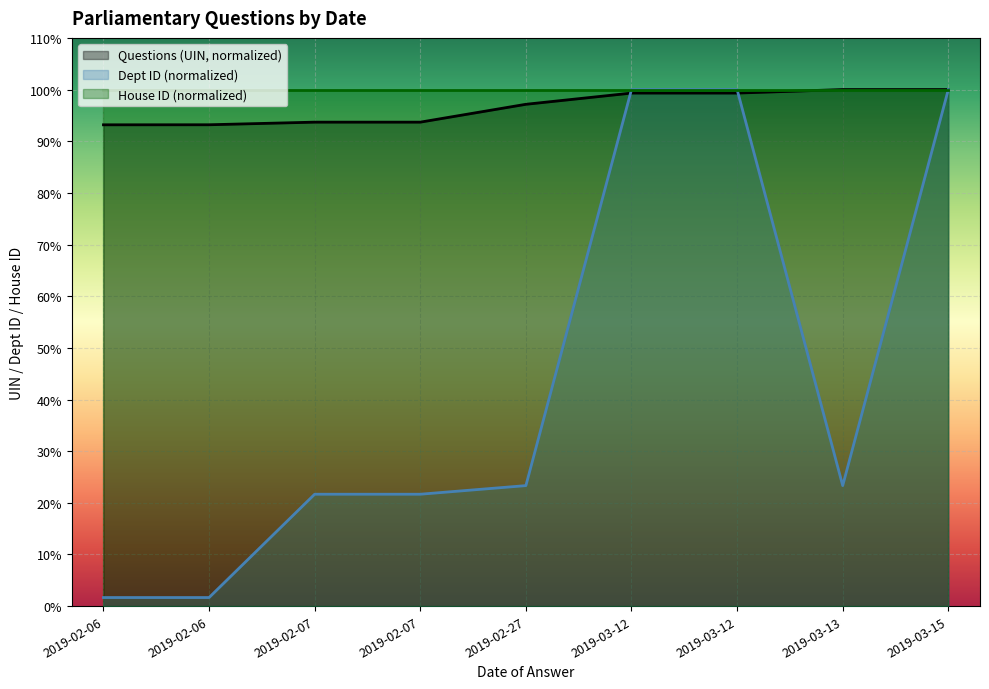

What is the smallest value displayed?

1.7